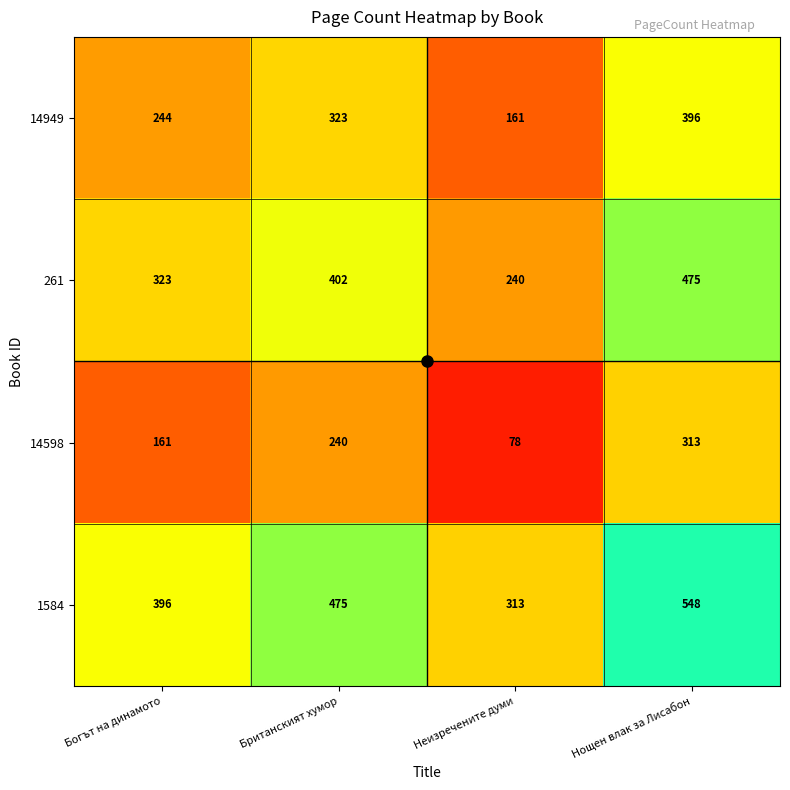

What is the difference between the highest and lowest values at Британският хумор?

235